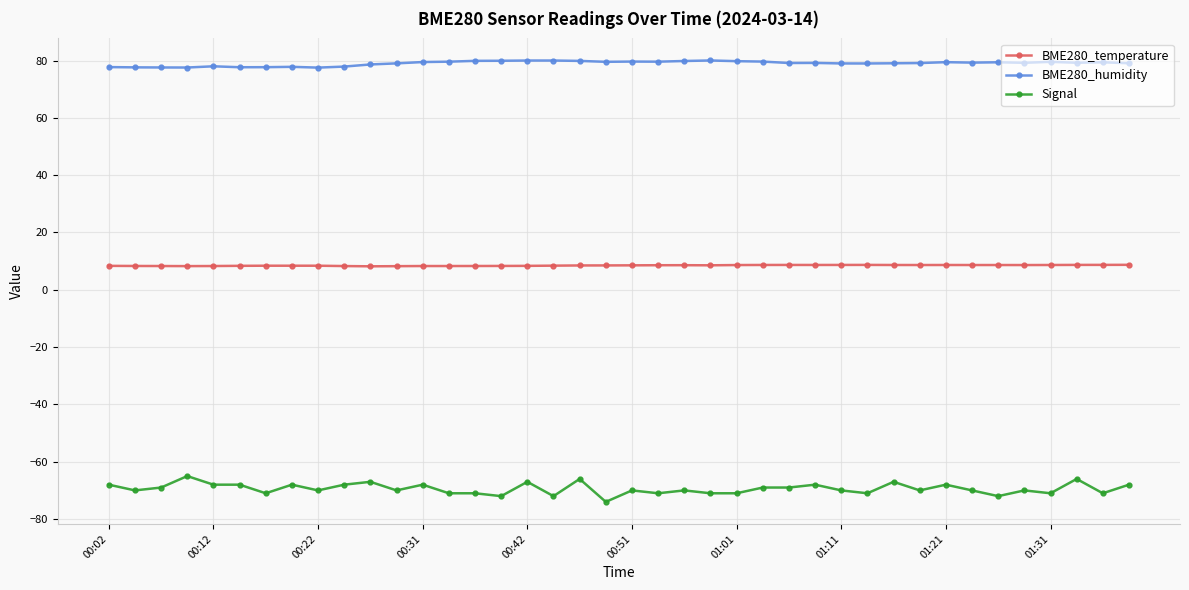

What is the difference between the maximum and second lowest values in the BME280_temperature series?

0.5